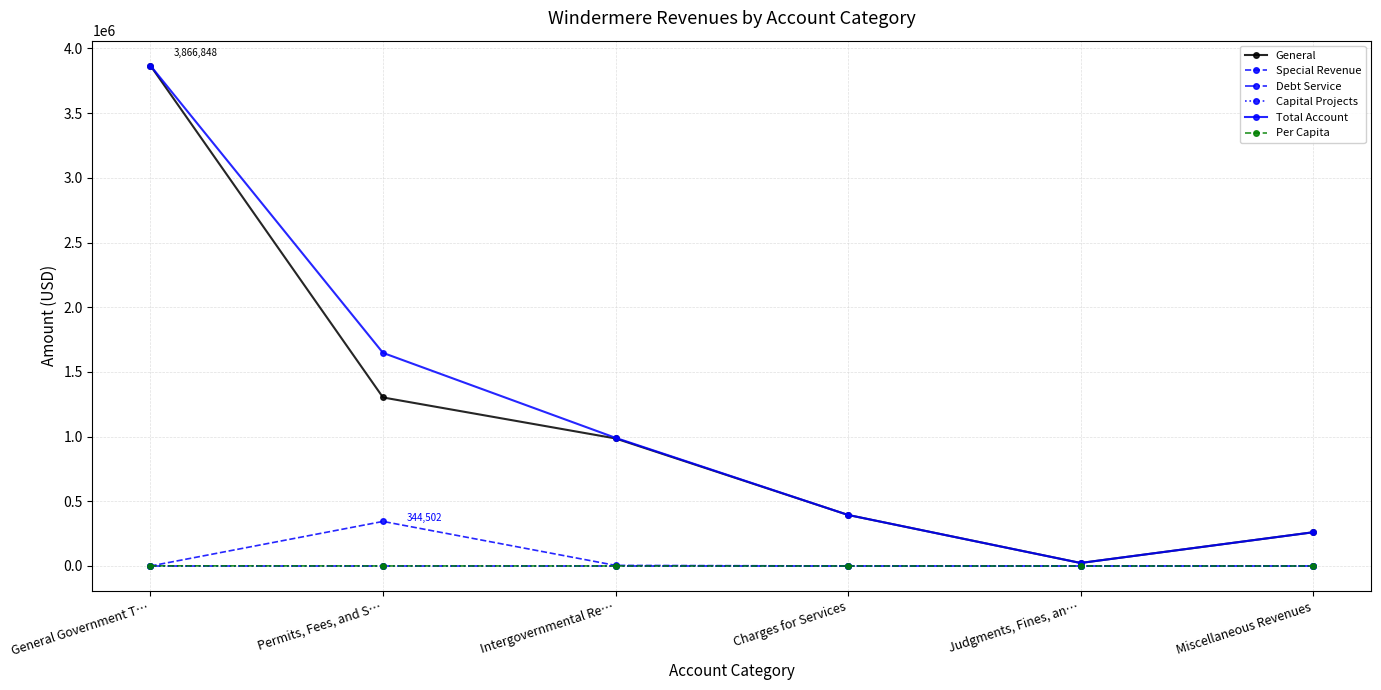

Does the chart have visible grid lines?

Yes